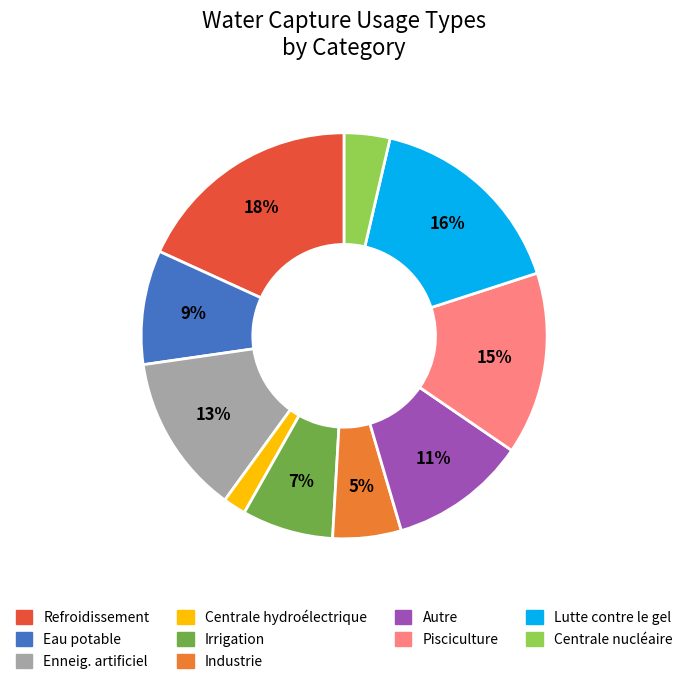

Rank the categories by value from lowest to highest.

Centrale hydroélectrique, Centrale nucléaire, Industrie, Irrigation, Eau potable, Autre, Enneig. artificiel, Pisciculture, Lutte contre le gel, Refroidissement